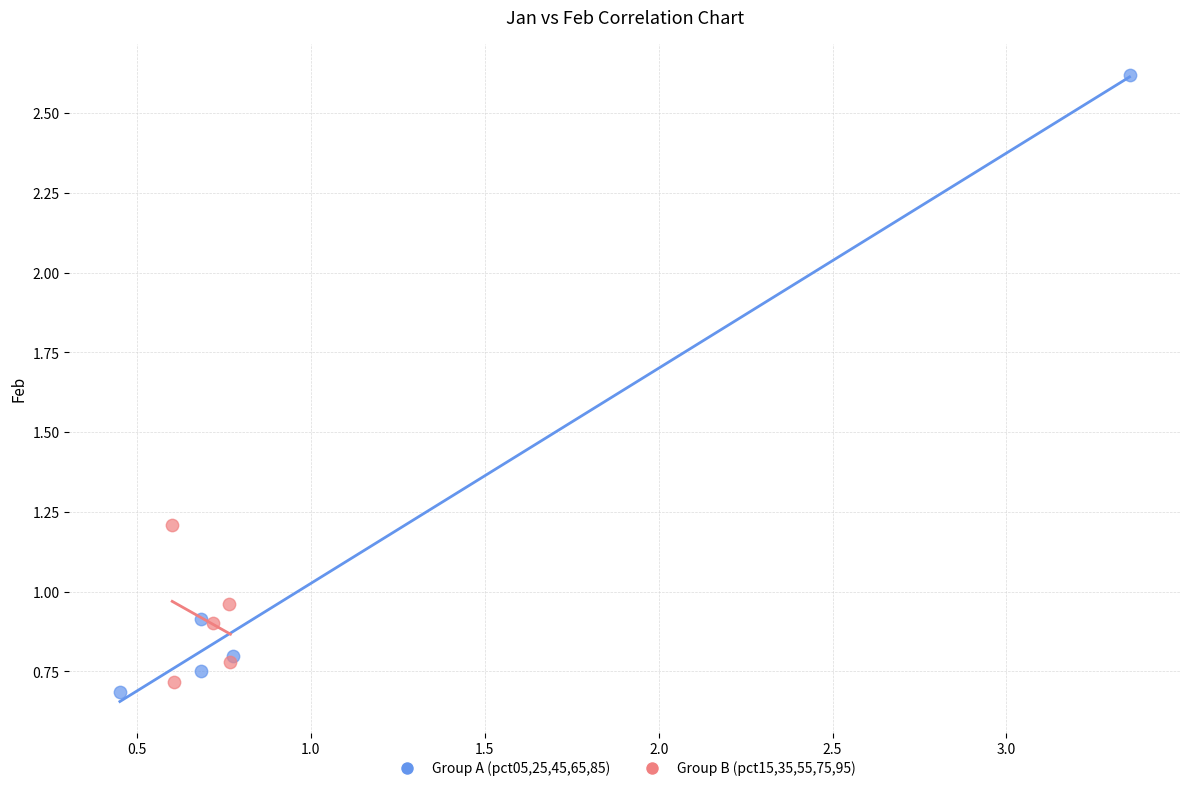

Which series has the widest spread of Y values?

Group A (pct05,25,45,65,85)